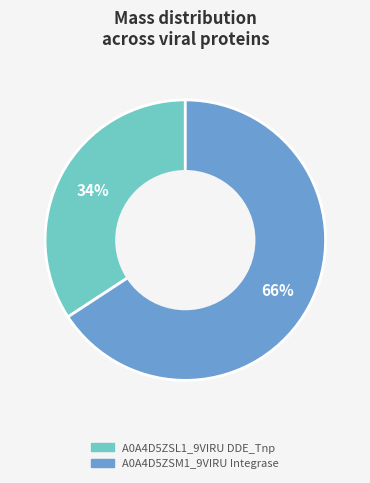

Do A0A4D5ZSL1_9VIRU DDE_Tnp and A0A4D5ZSM1_9VIRU Integrase together represent more than half of the pie?

Yes